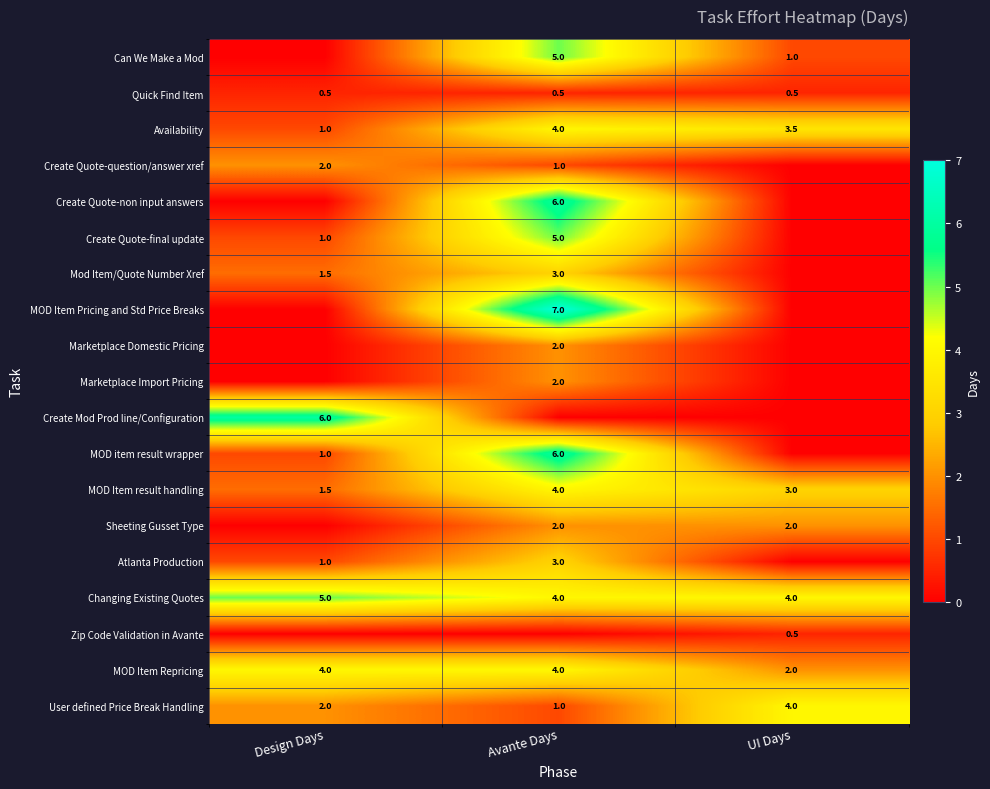

What is the total value across all series at Avante Days?

59.5